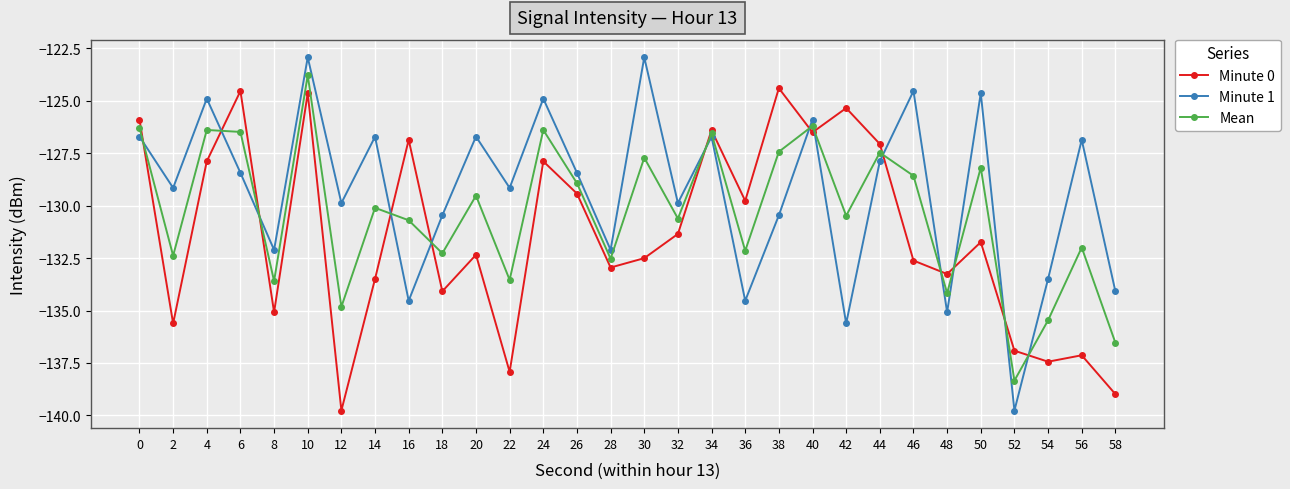

Is it true that Minute 0 equals -44.9 at 34?

False